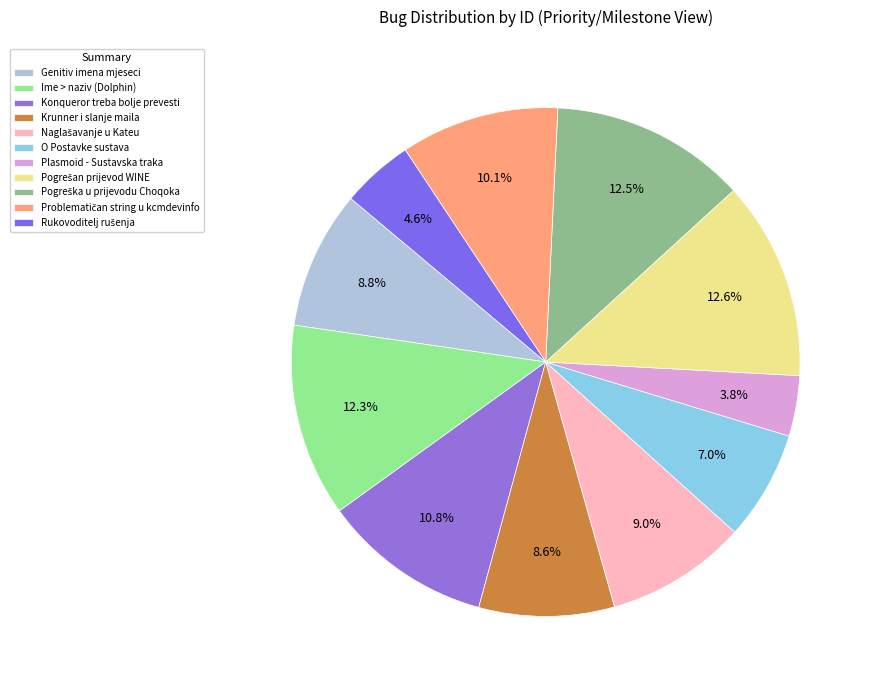

What is the ratio of the value at Problematičan string u kcmdevinfo to the value at Konqueror treba bolje prevesti?

0.9